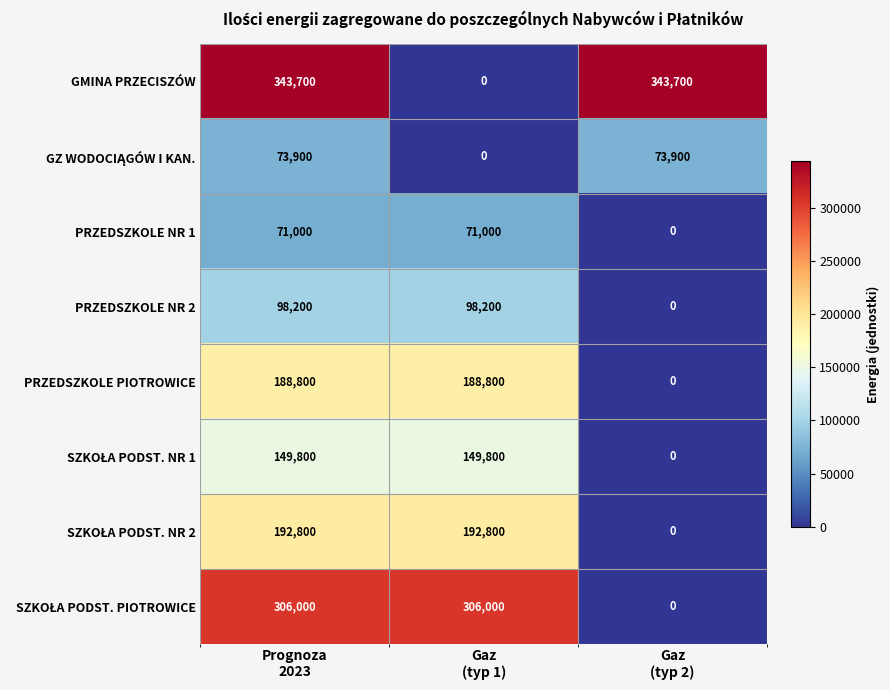

What is the sum of all PRZEDSZKOLE NR 1 values?

142000